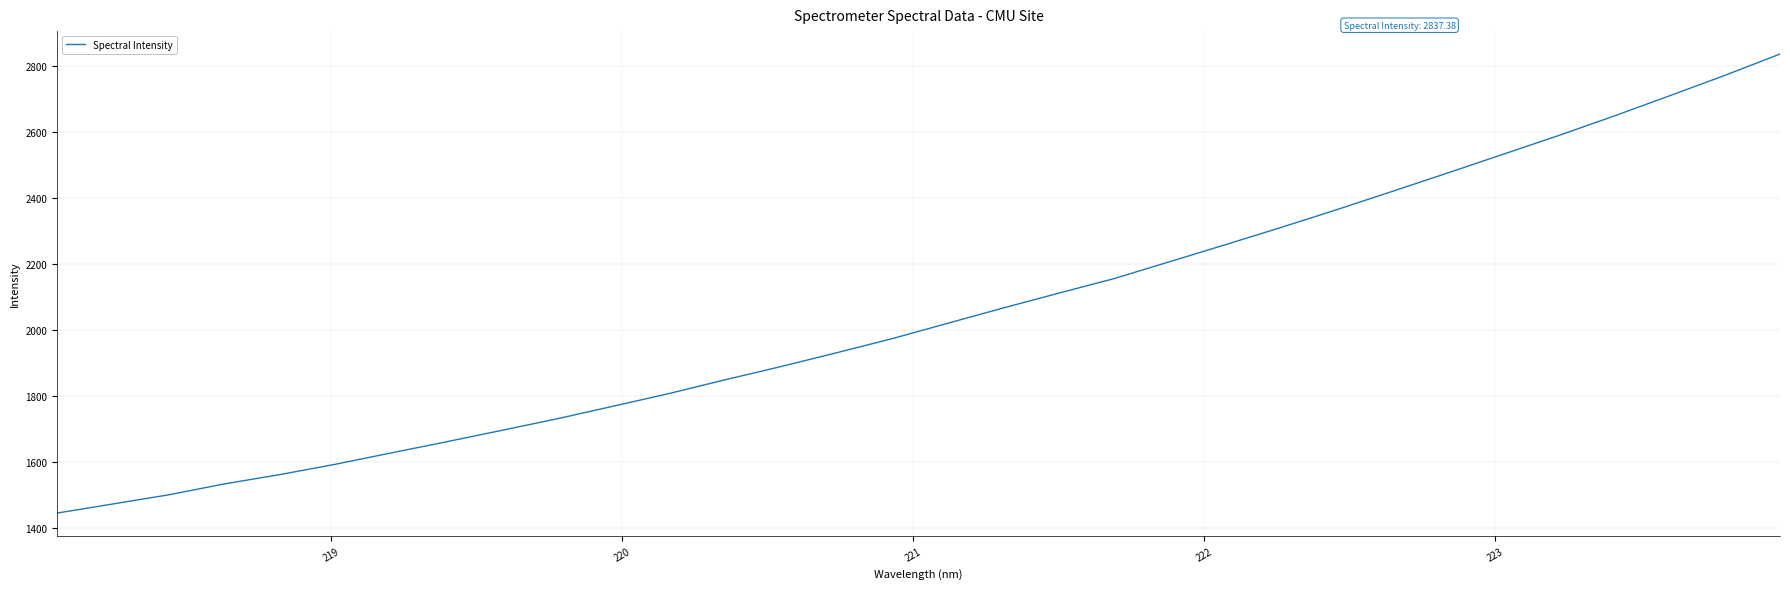

What is the difference between the maximum and minimum values?

1393.2